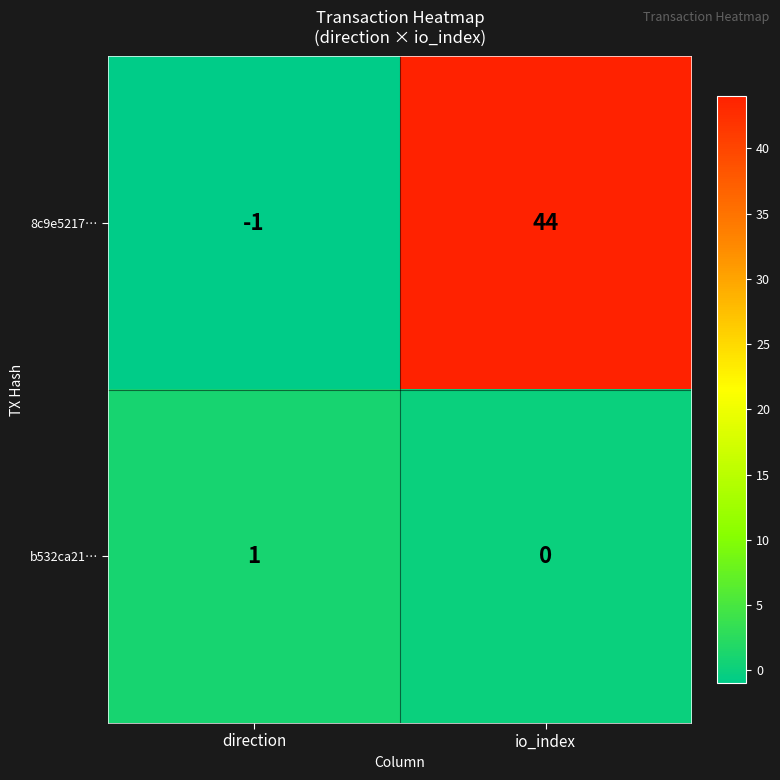

What is the spread (max minus min) of values at direction?

2